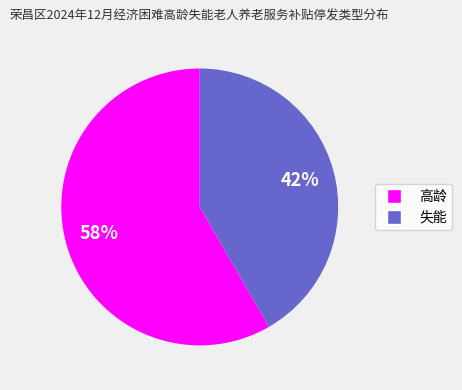

The 高龄 slice represents 58% of the pie. True or false?

True